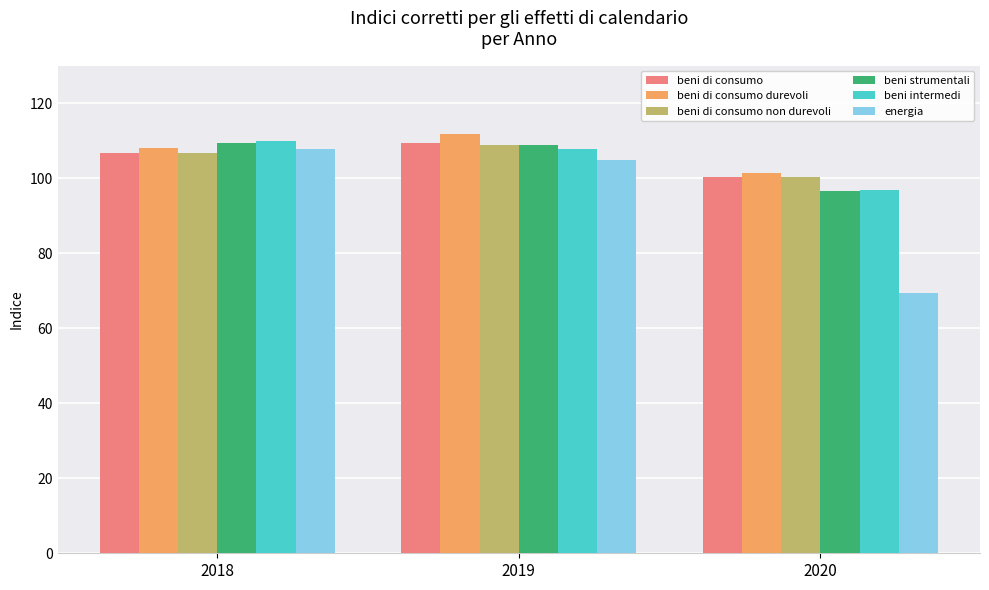

Where is beni intermedi nearest to the value 103?

2019